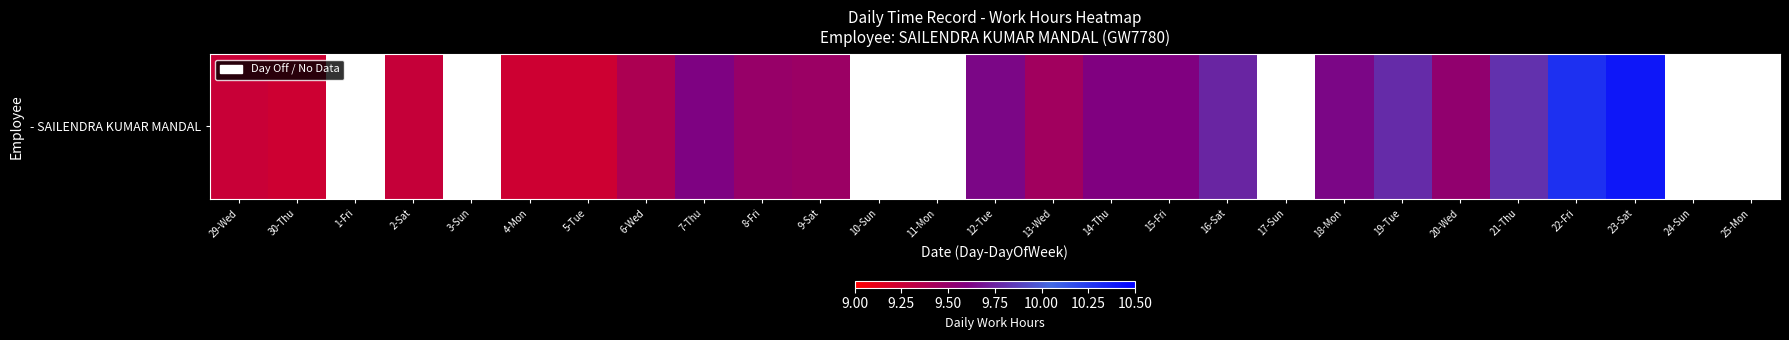

Between 2-Sat and 23-Sat, which is larger?

23-Sat